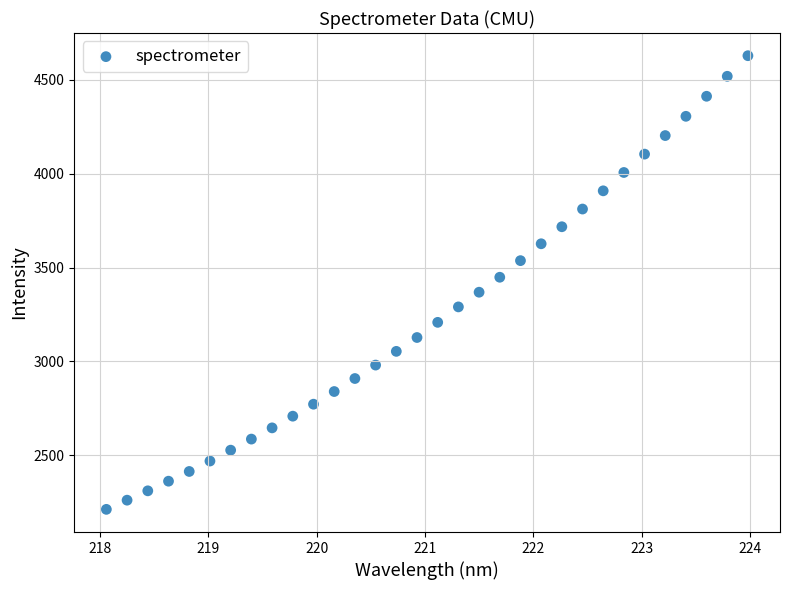

What is the range of X values (max minus min)?

5.9